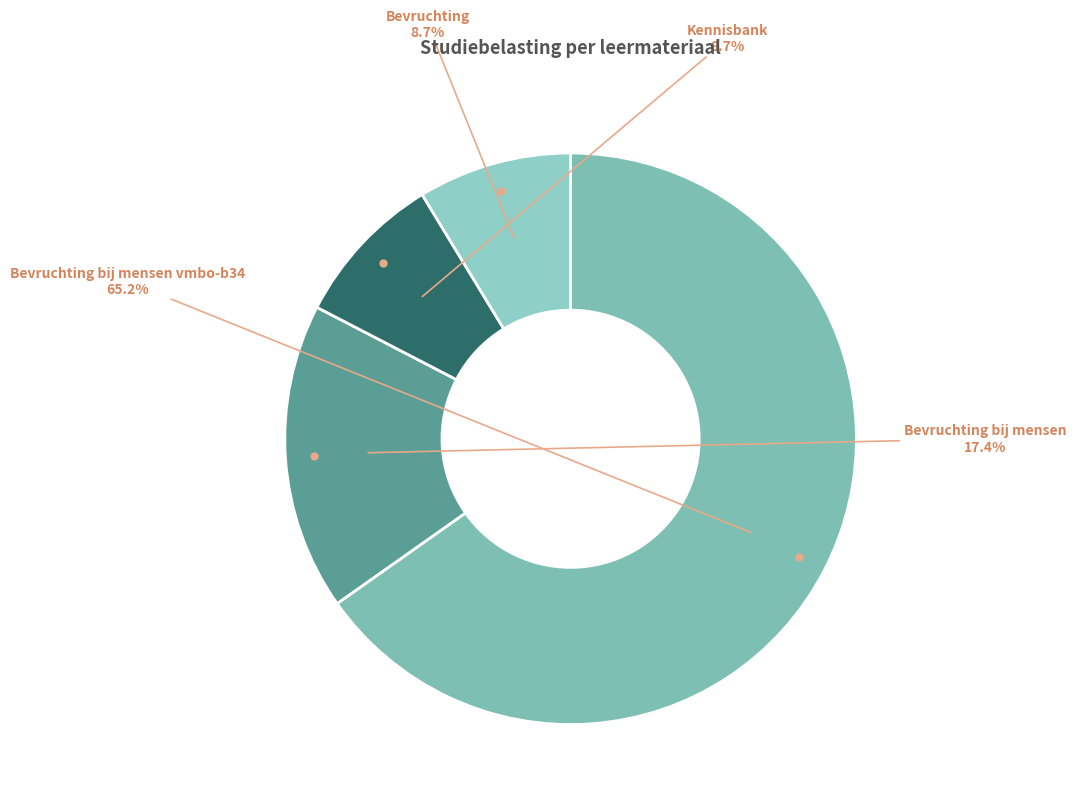

Does any single category account for the majority?

Yes